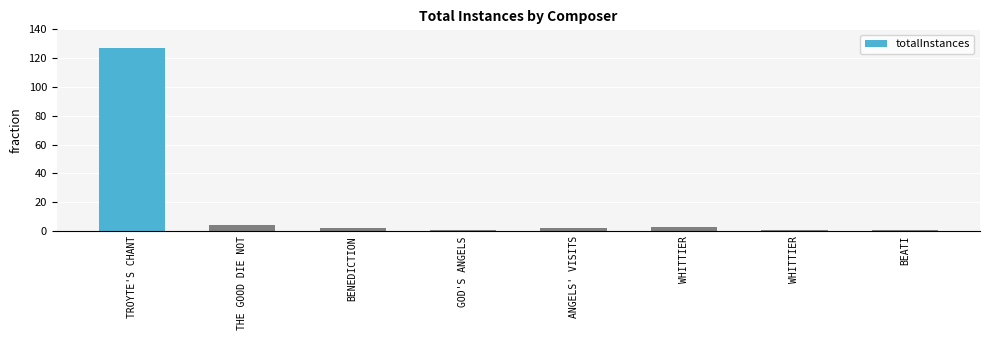

True or false: the data shows 1 at WHITTIER.

False